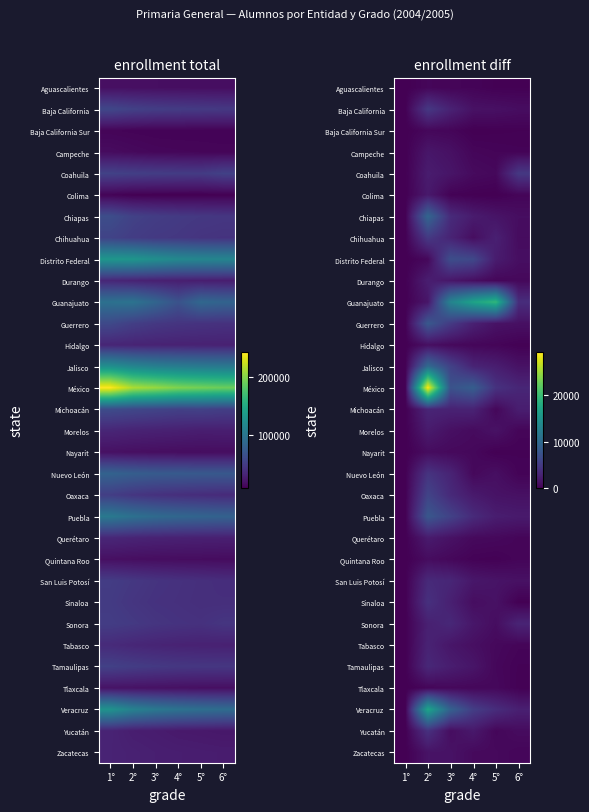

What is the spread (max minus min) of values at 4°?

16943